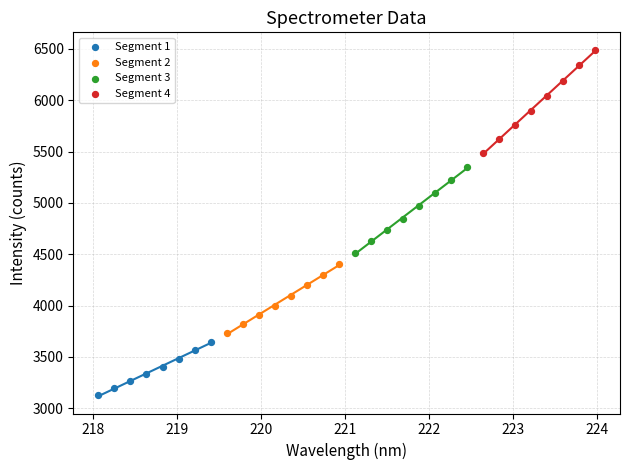

Which series has the widest spread of Y values?

Segment 4